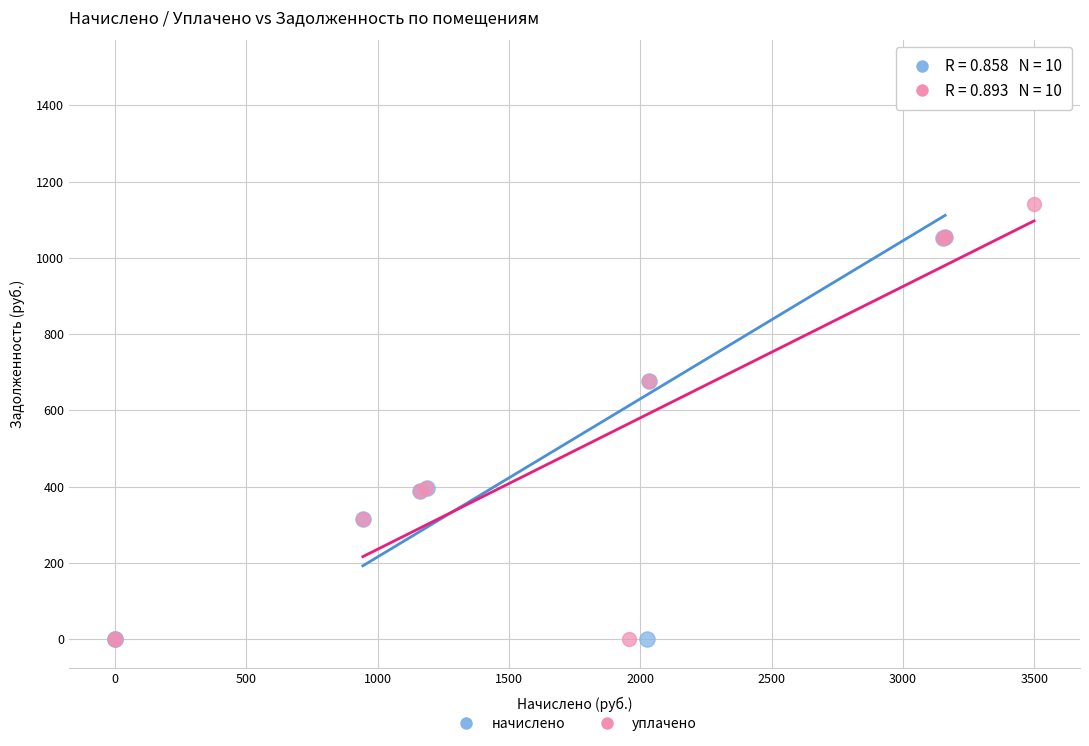

Which series reaches the maximum Y coordinate?

начислено